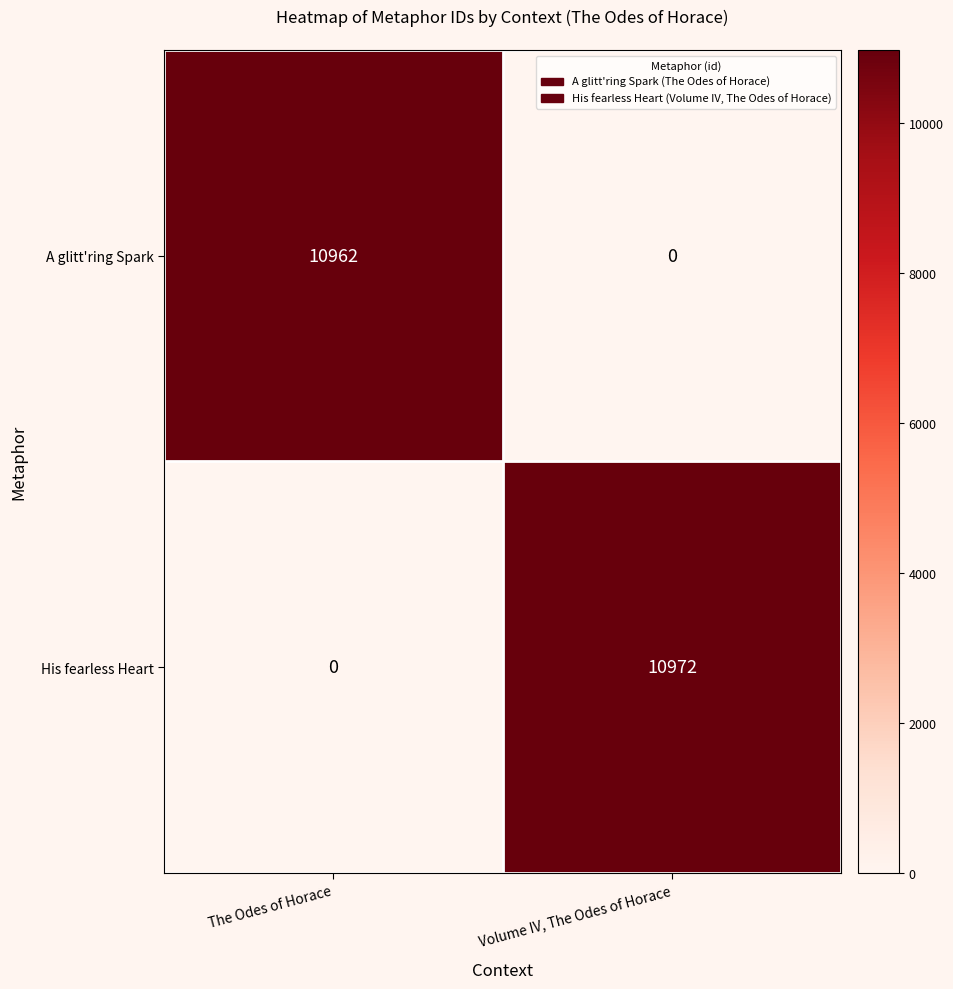

Reading left to right, extract all data points from this chart.

A glitt'ring Spark: 10962	0
His fearless Heart: 0	10972